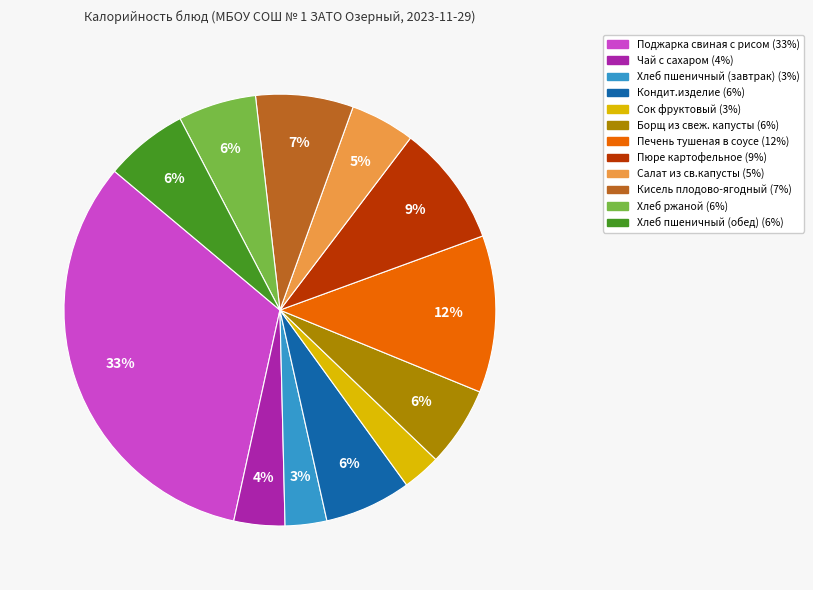

Count the number of slices in the pie.

12